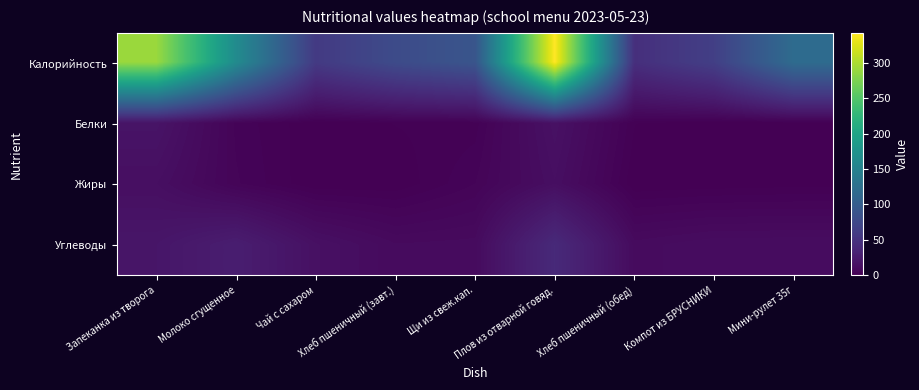

Reading left to right, list all the values displayed in this chart.

Калорийность: Запеканка из творога=290.0	Молоко сгущенное=164.0	Чай с сахаром=58.0	Хлеб пшеничный (завт.)=78.0	Щи из свеж.кап.=90.0	Плов из отварной говяд.=342.0	Хлеб пшеничный (обед)=46.0	Компот из БРУСНИКИ=64.0	Мини-рулет 35г=120.0
Белки: Запеканка из творога=18.0	Молоко сгущенное=3.6	Чай с сахаром=0.2	Хлеб пшеничный (завт.)=1.4	Щи из свеж.кап.=2.0	Плов из отварной говяд.=15.5	Хлеб пшеничный (обед)=1.4	Компот из БРУСНИКИ=0.2	Мини-рулет 35г=0.5
Жиры: Запеканка из творога=13.4	Молоко сгущенное=4.2	Чай с сахаром=0.0	Хлеб пшеничный (завт.)=0.2	Щи из свеж.кап.=4.0	Плов из отварной говяд.=13.2	Хлеб пшеничный (обед)=0.0	Компот из БРУСНИКИ=0.4	Мини-рулет 35г=0.7
Углеводы: Запеканка из творога=20.0	Молоко сгущенное=28.0	Чай с сахаром=15.0	Хлеб пшеничный (завт.)=9.5	Щи из свеж.кап.=10.0	Плов из отварной говяд.=40.3	Хлеб пшеничный (обед)=10.0	Компот из БРУСНИКИ=11.9	Мини-рулет 35г=12.0